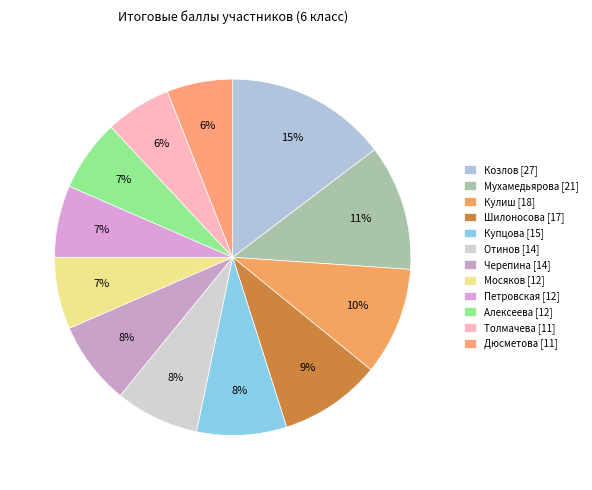

Is Отинов [14] the majority of the pie?

No